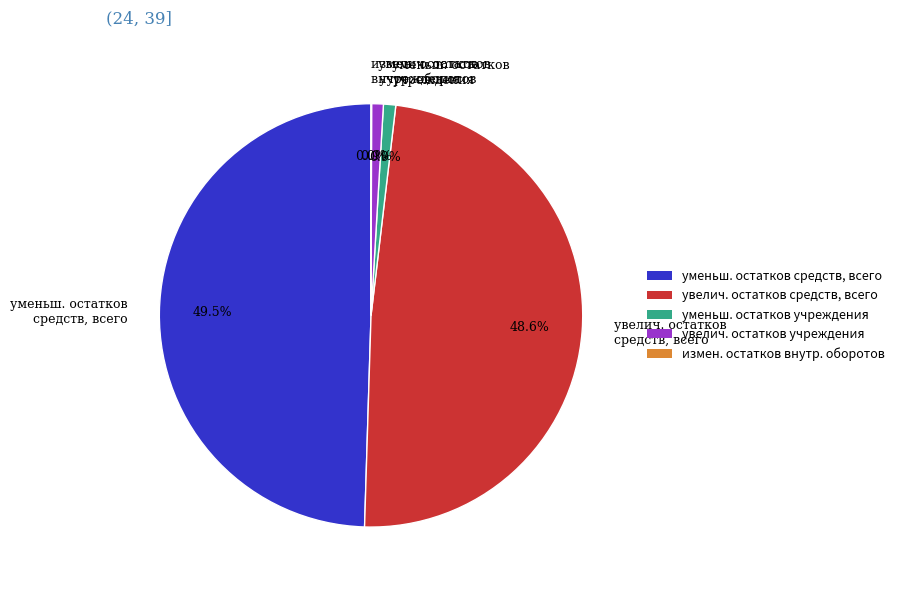

Does уменьш. остатков средств, всего account for over 50% of the chart?

No